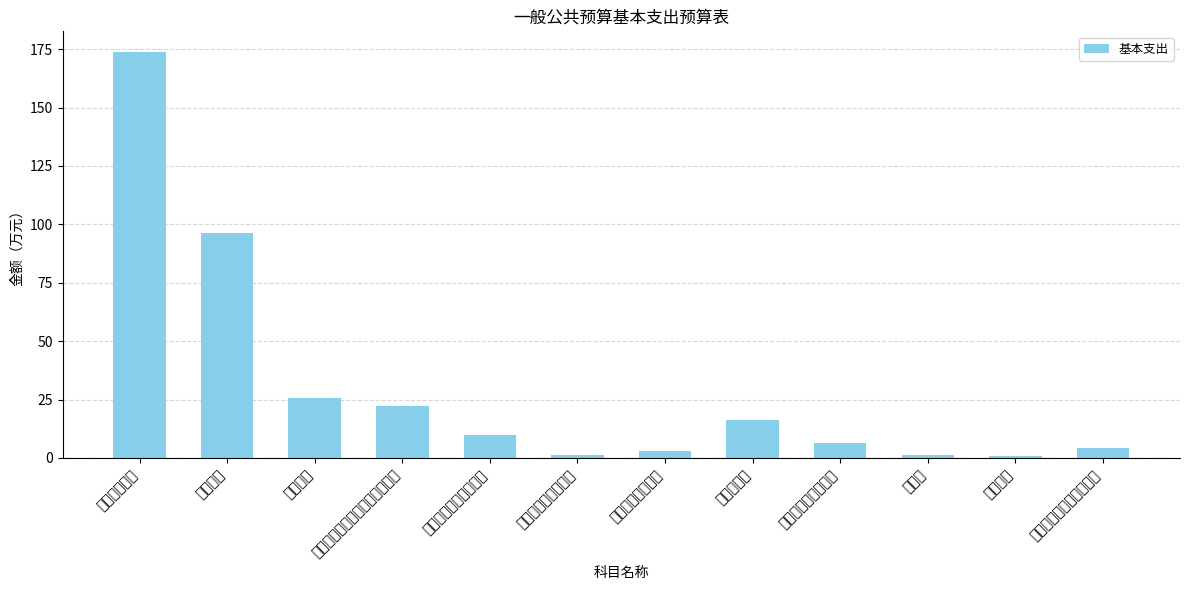

What is the label of the 5th bar from the right?

住房公积金